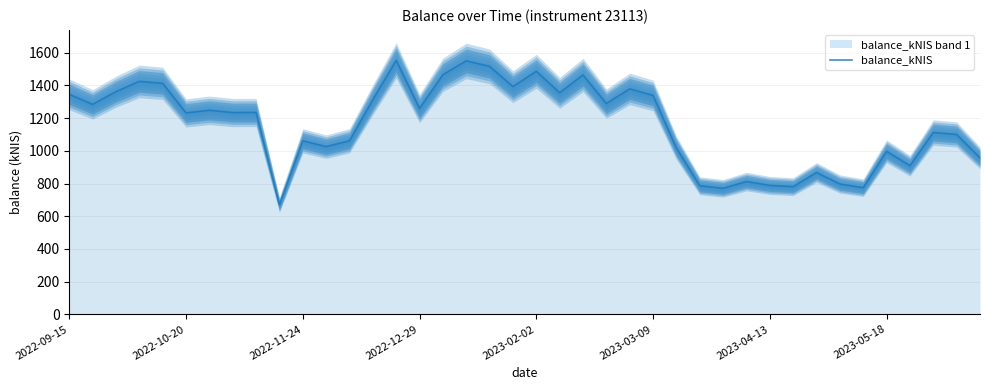

What is the minimum value for balance_kNIS?

670.1